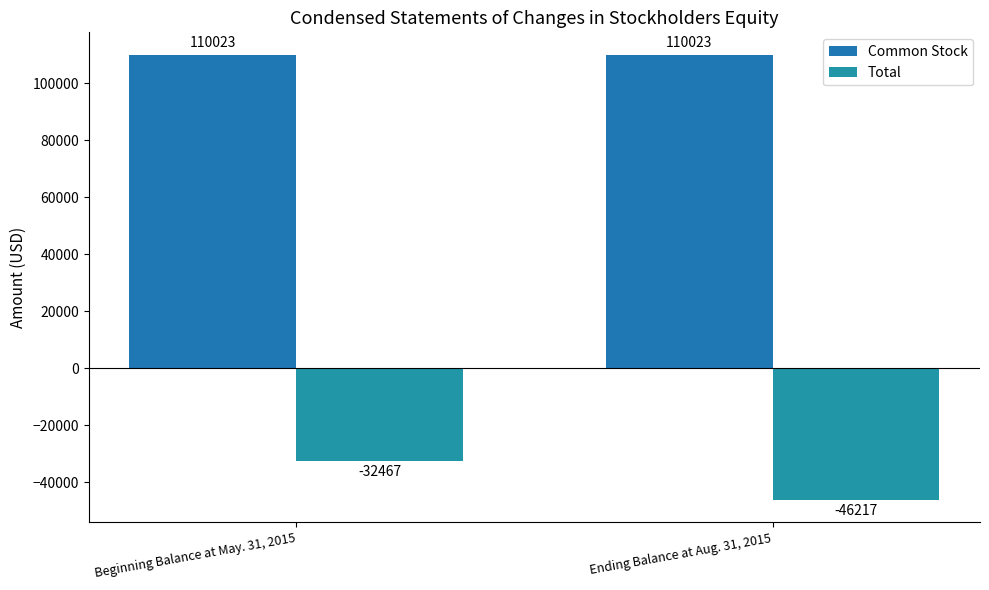

What is the smallest value displayed?

-46217